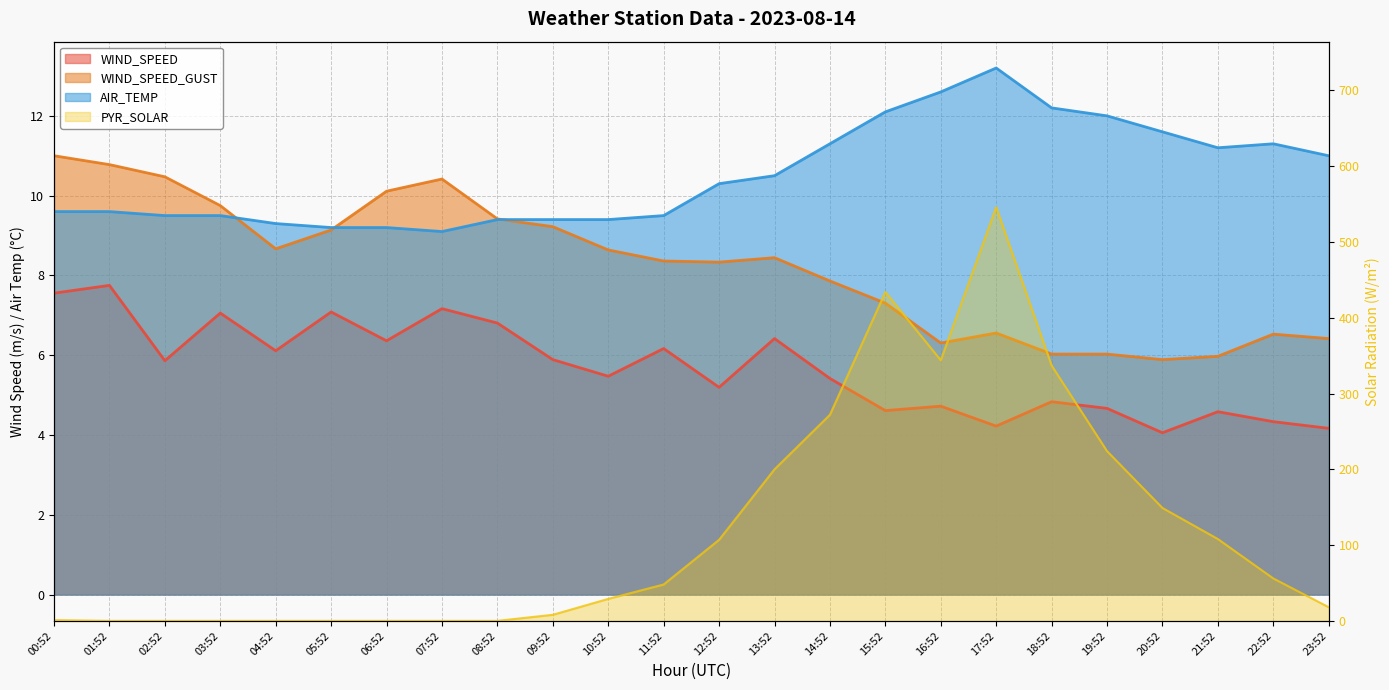

The value of PYR_SOLAR at 19:52 is 145.8. True or false?

False